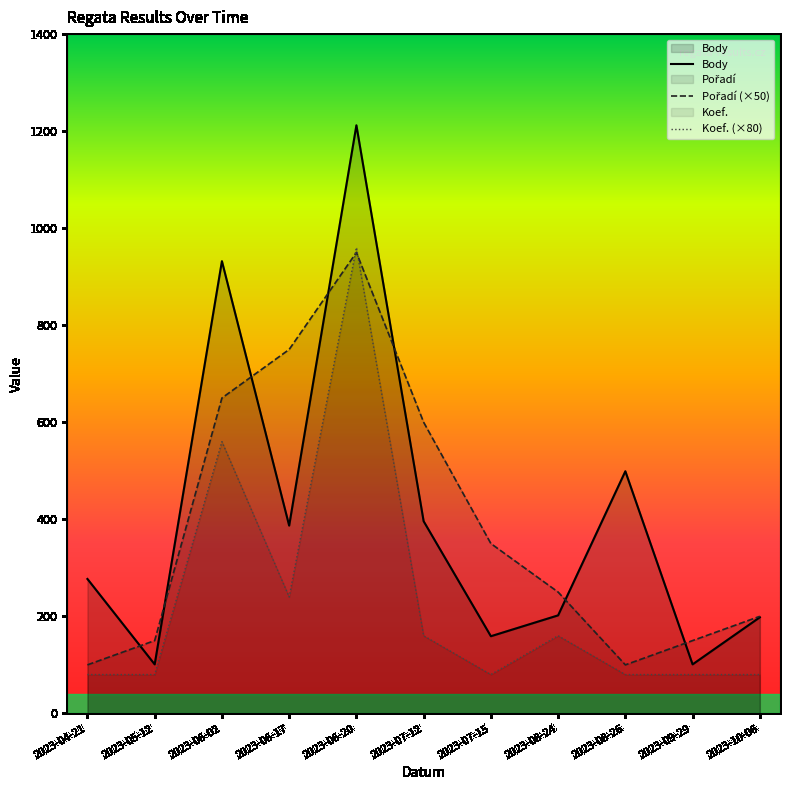

Is the value of Koef. (×80) at 2023-06-17 greater than the value of Body at 2023-06-20?

No